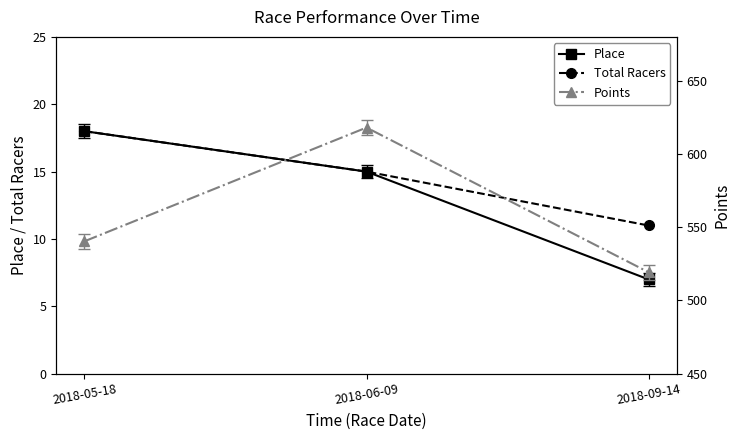

What is the value of the Total Racers point at the 1st from the left?

18